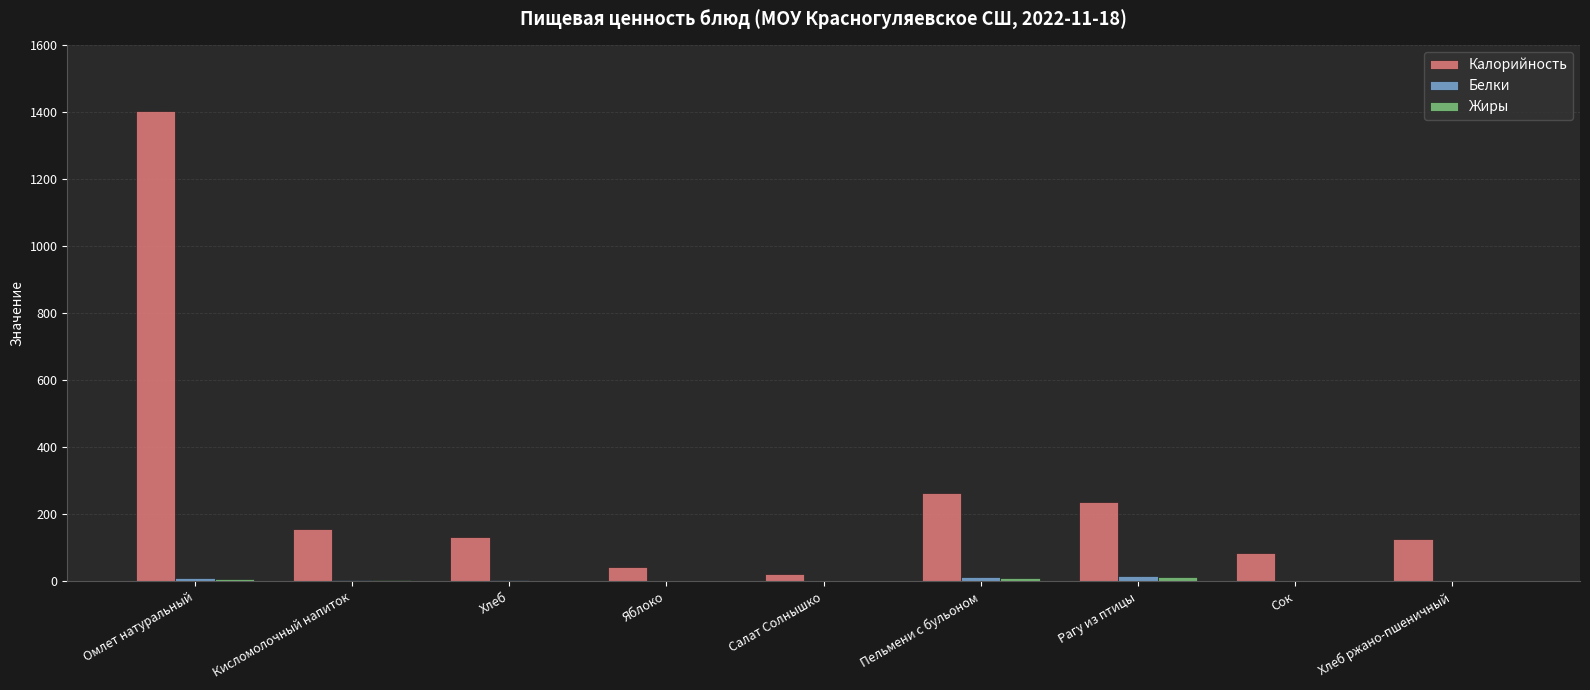

How many categories are shown in the chart?

9